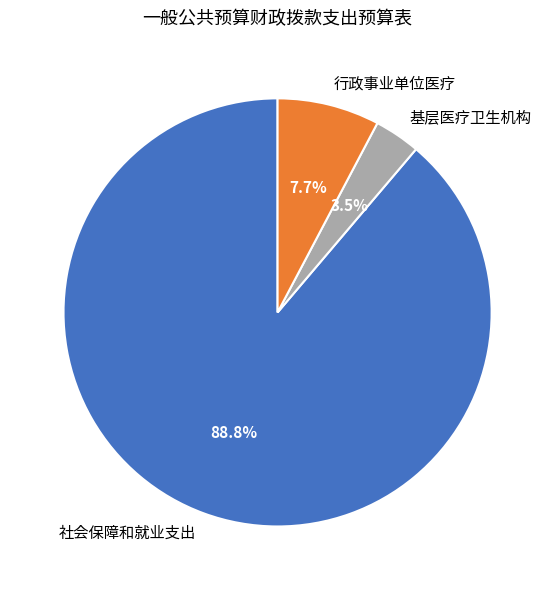

True or false: 行政事业单位医疗 accounts for 8% of the total.

True